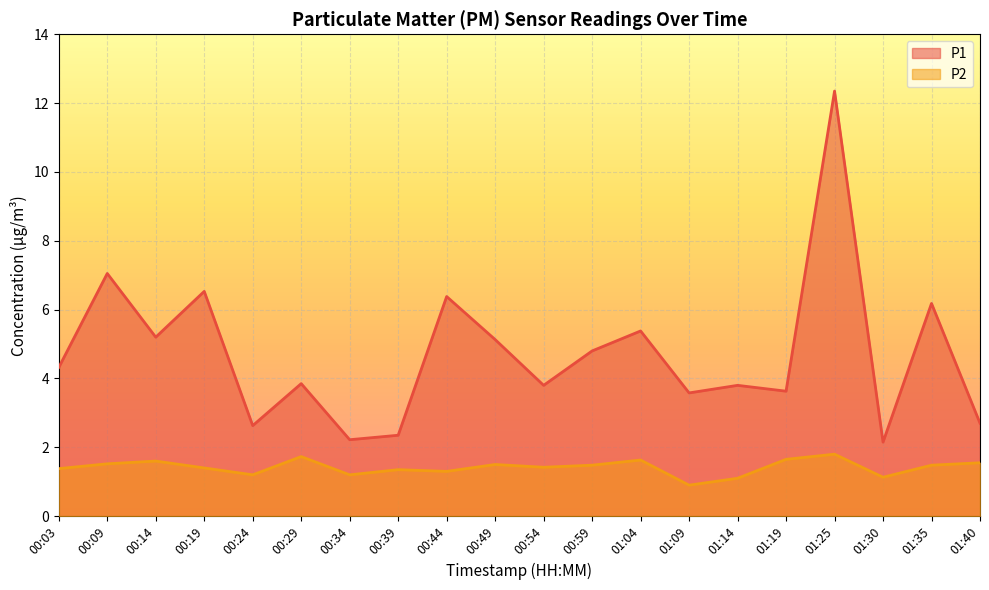

What value does the P2 series have at 00:14?

1.6